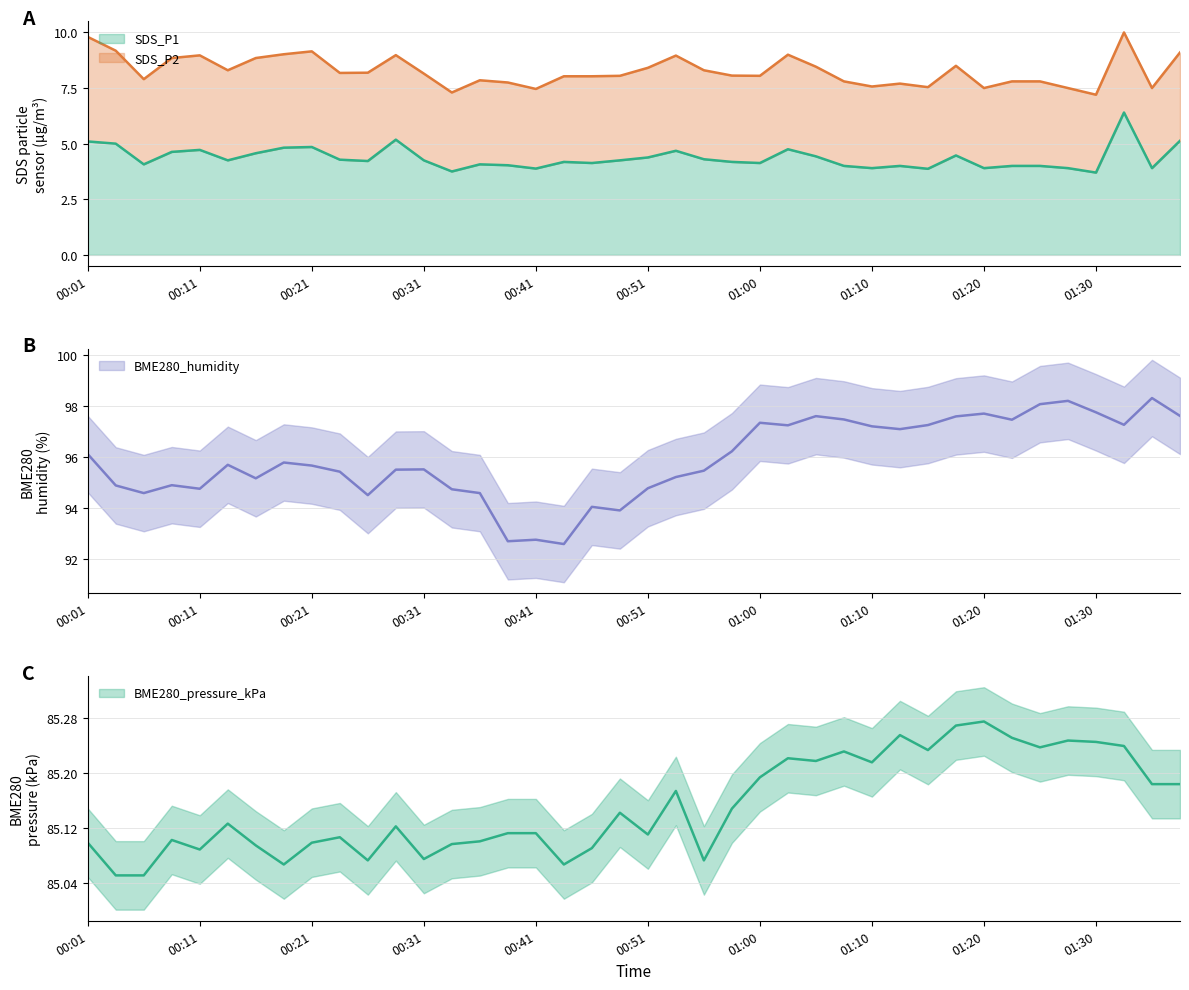

True or false: BME280_pressure_kPa and BME280_humidity cross at least once.

False